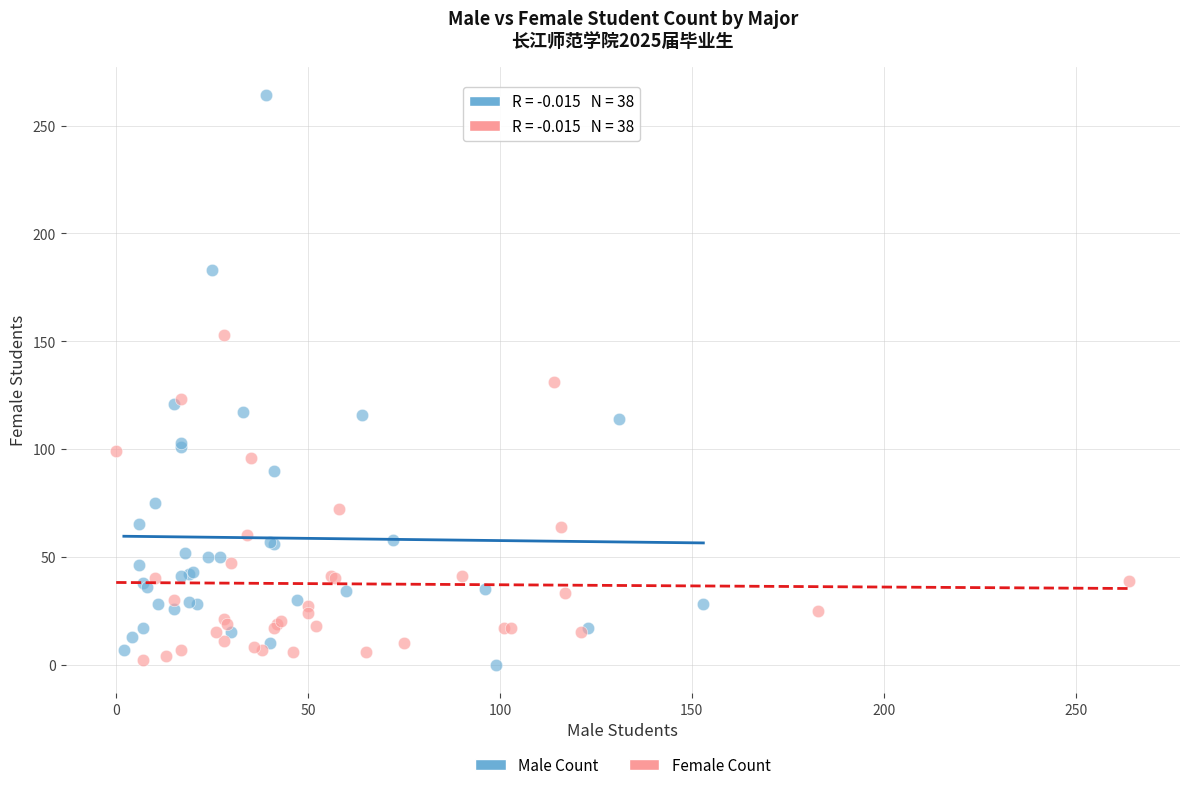

Which series has the largest Y range (max minus min)?

Male Count